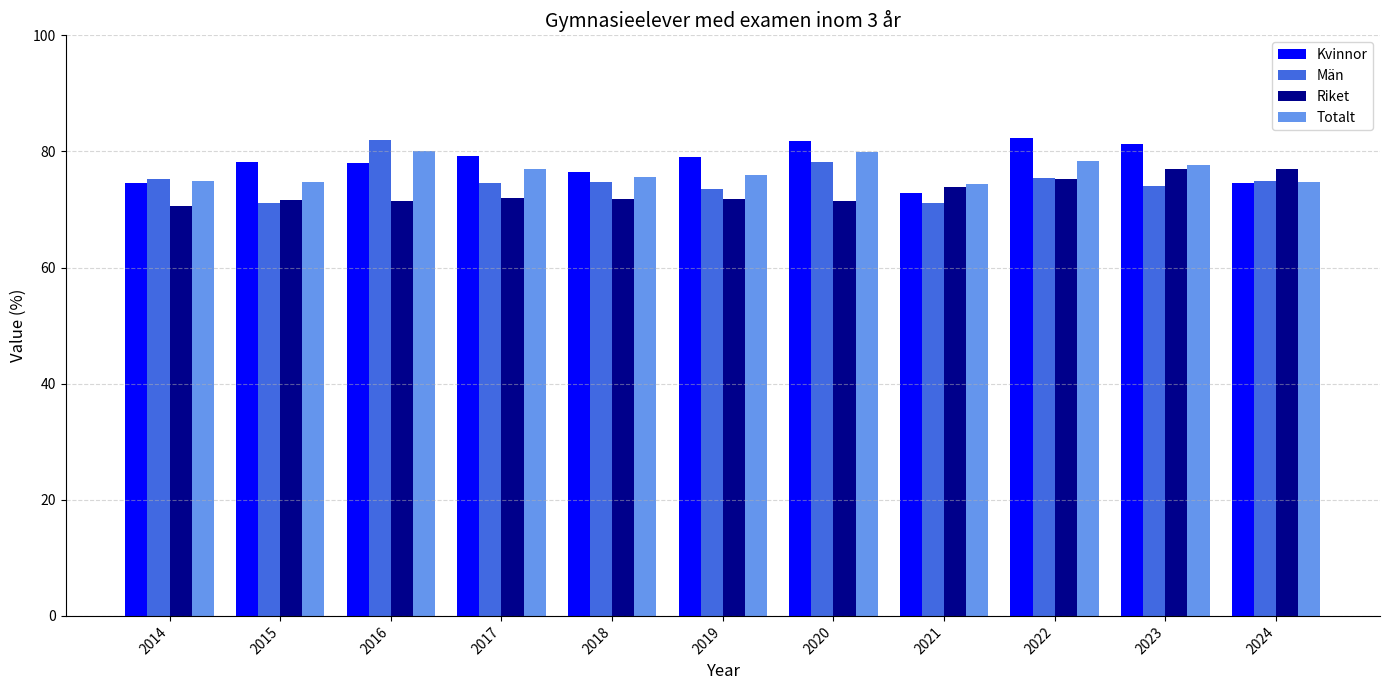

At which label does Män reach its peak?

2016